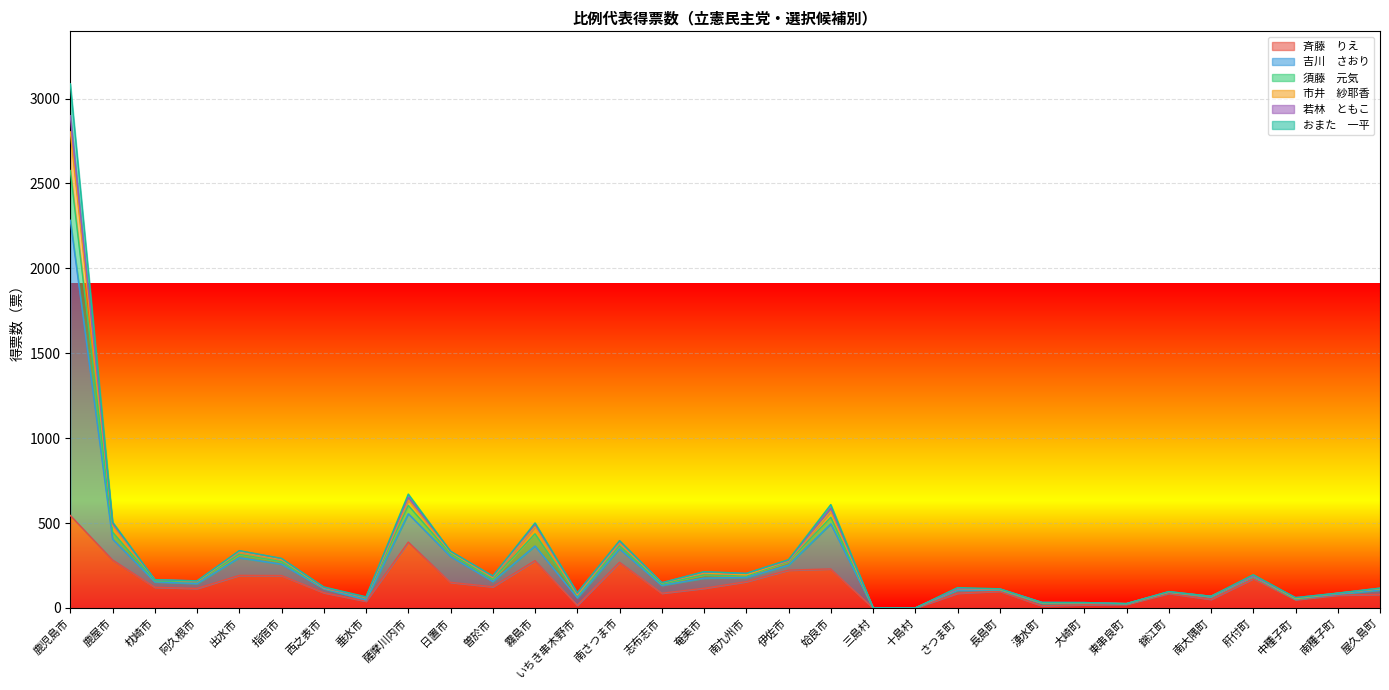

What is the total value across all series at 鹿児島市?

3087